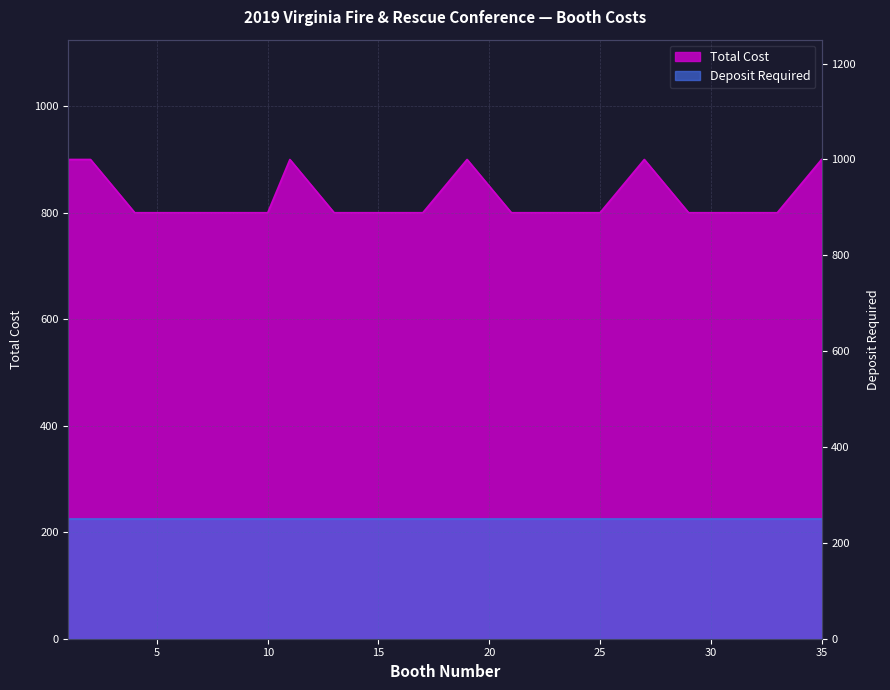

How many values are between 800 and 850?

29